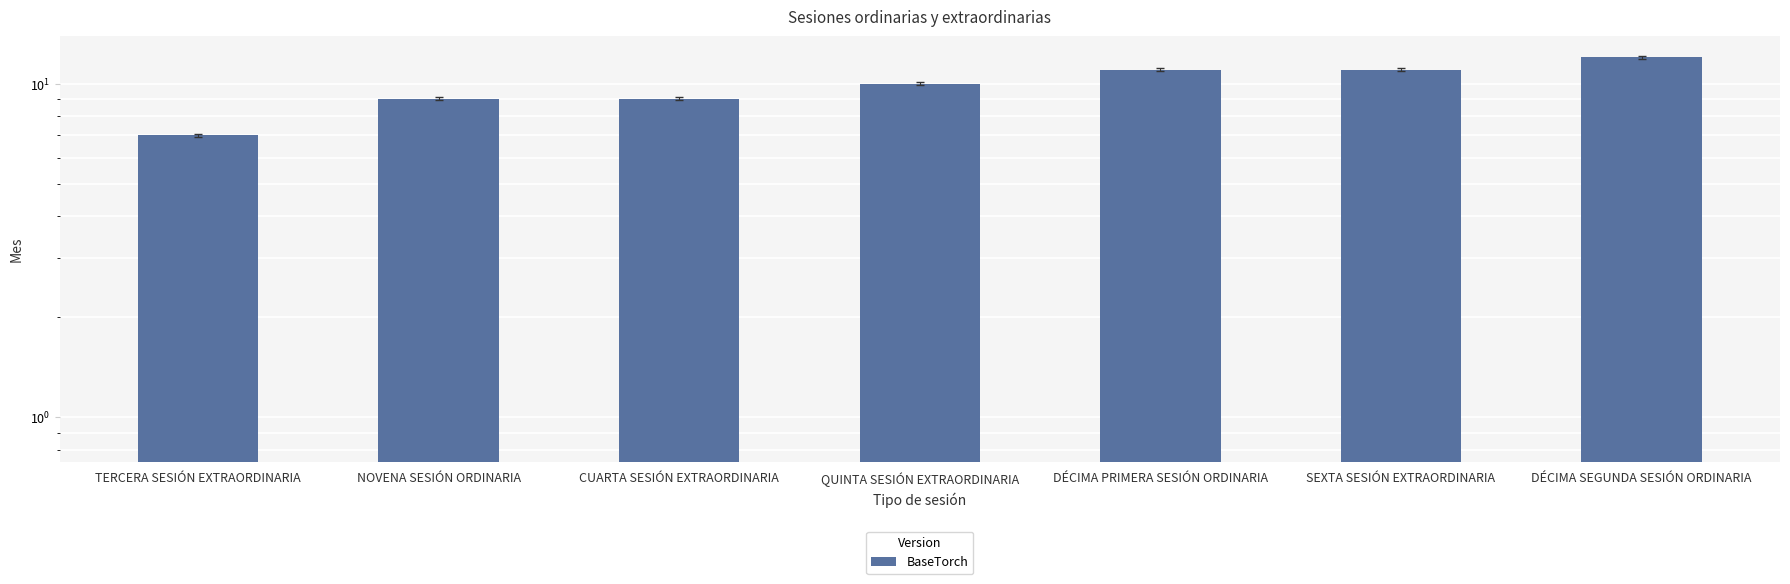

How many values are between 9 and 11?

5